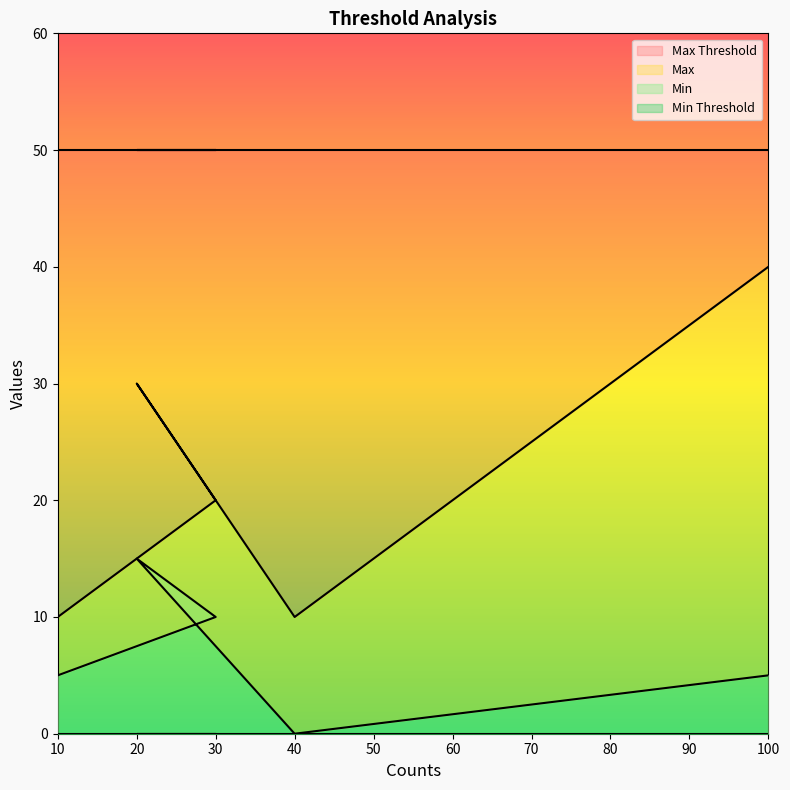

Which series has the largest range (max minus min)?

Max